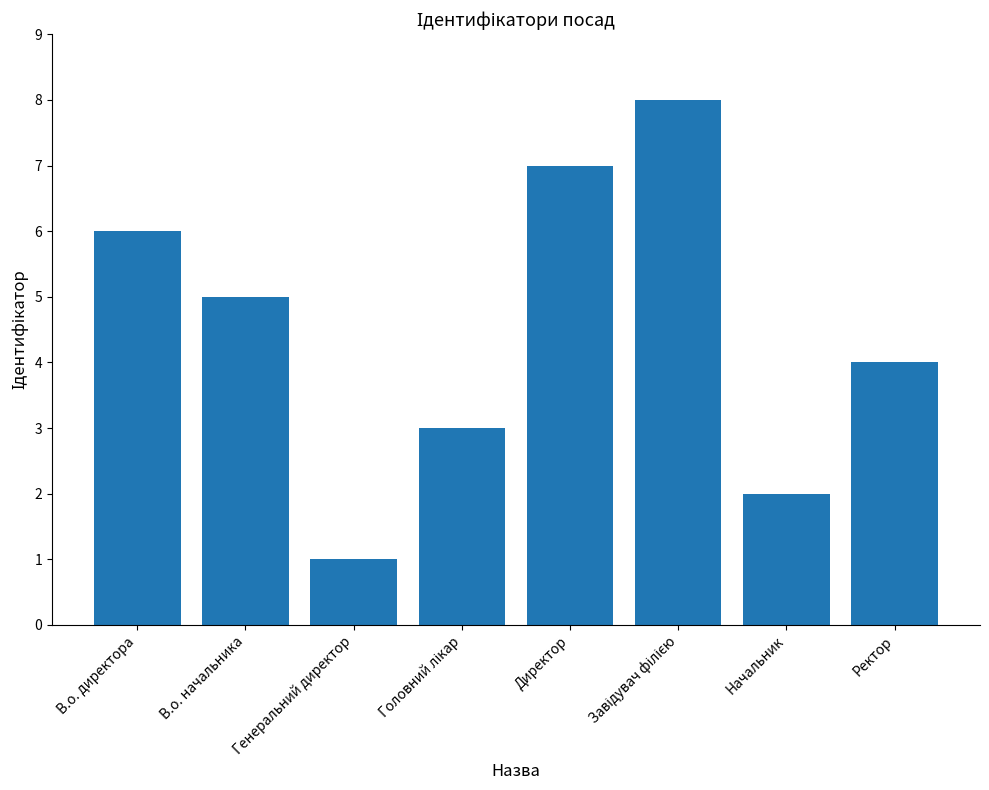

What is the approximate value at В.о. начальника?

5